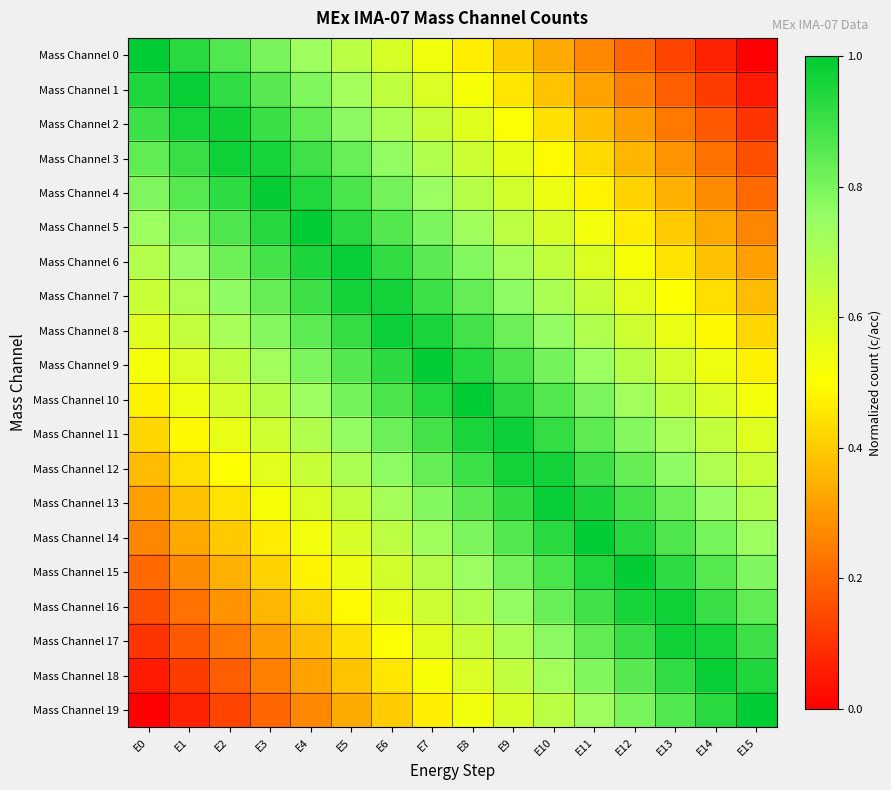

What is the maximum value shown in the chart?

1.0